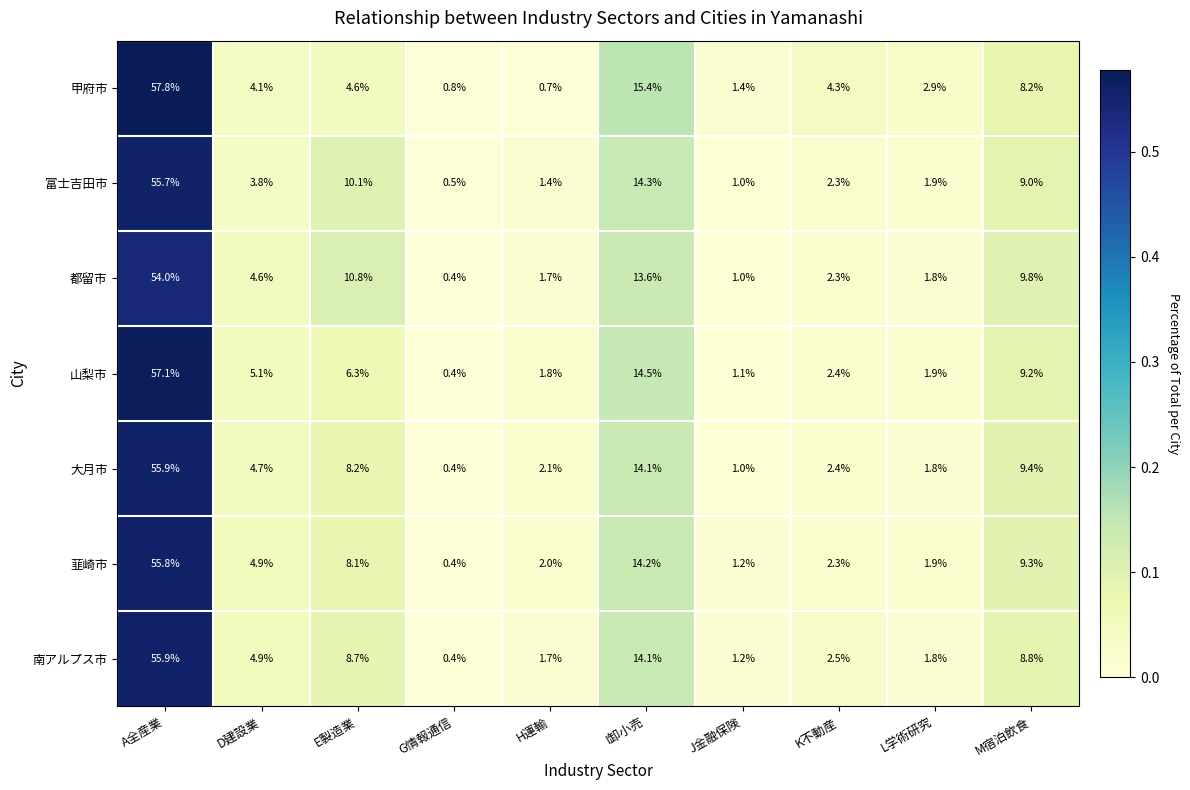

At which category is the sum across all series the highest?

A全産業